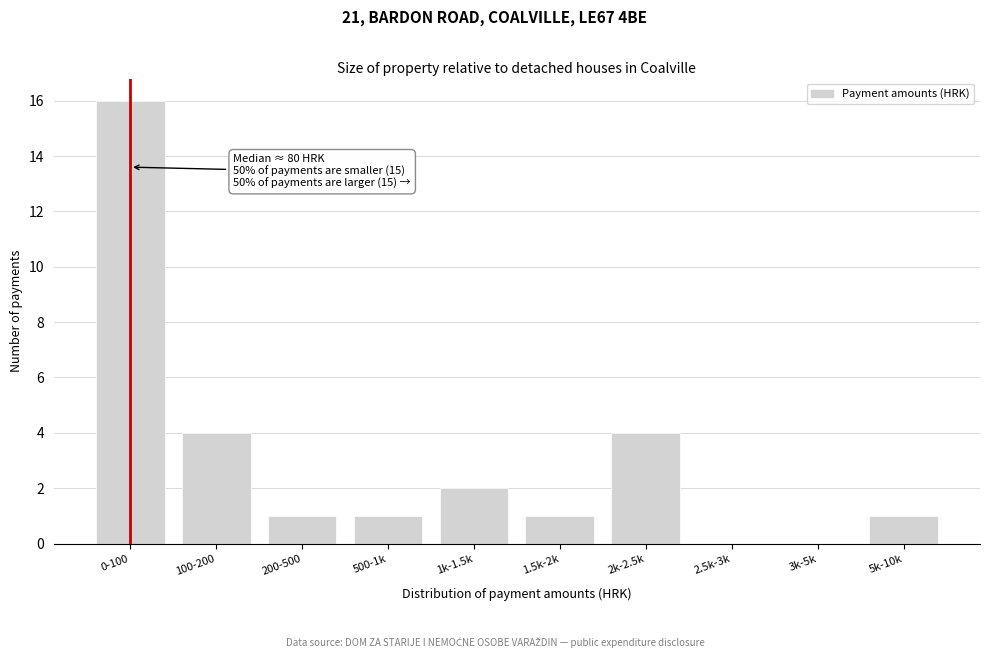

Reading left to right, list all the values displayed in this chart.

0-100=16	100-200=4	200-500=1	500-1k=1	1k-1.5k=2	1.5k-2k=1	2k-2.5k=4	2.5k-3k=0	3k-5k=0	5k-10k=1